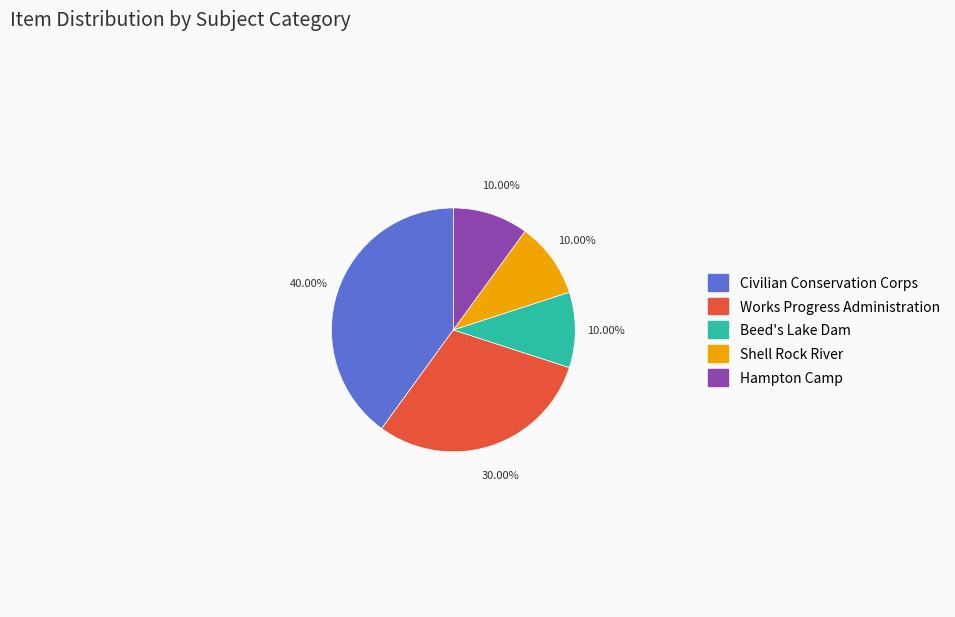

What is the largest slice in the pie chart?

Civilian Conservation Corps